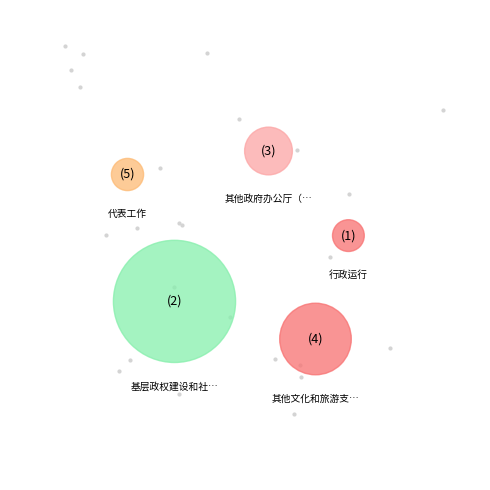

True or false: 行政运行 accounts for 2% of the total.

True